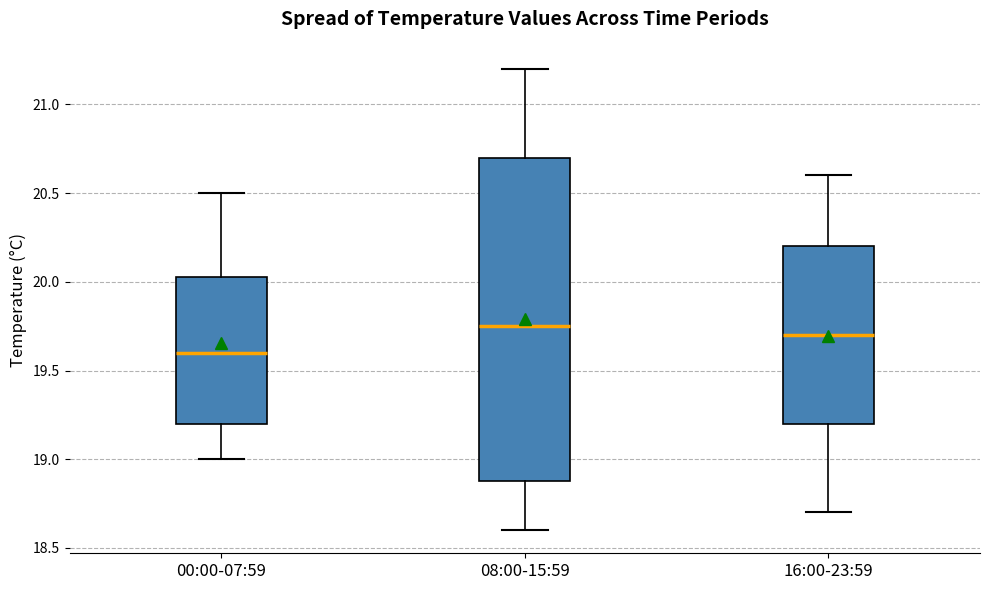

Reading left to right, read every box against the y-axis: the position of its median line, the range the box covers, and the ends of its whiskers. The values are not printed on the chart, so give them approximately, as read against the axis.

00:00-07:59: median 19.60, box 19.20 to 20.05, whiskers 19.00 to 20.50
08:00-15:59: median 19.75, box 18.90 to 20.70, whiskers 18.60 to 21.20
16:00-23:59: median 19.70, box 19.20 to 20.20, whiskers 18.70 to 20.60